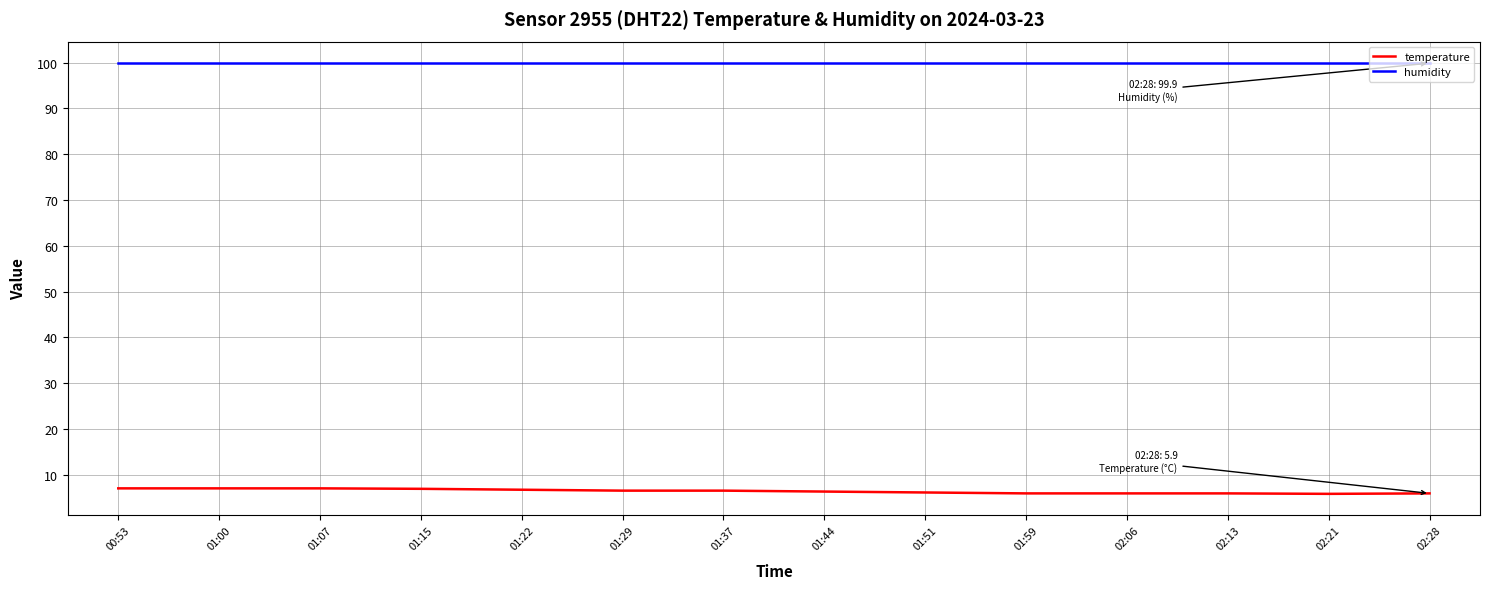

What is the minimum value shown in the chart?

5.8